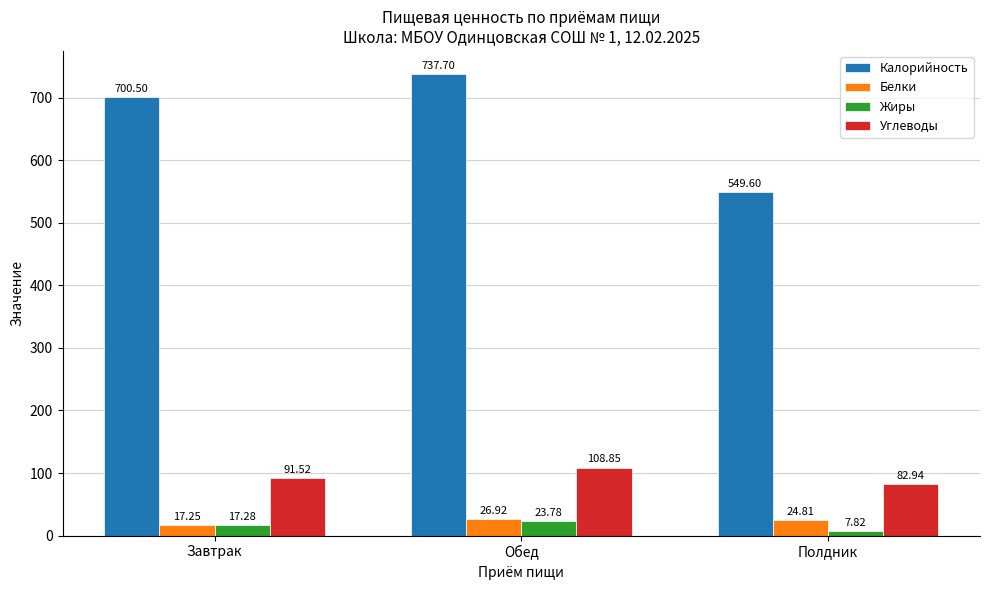

At which label does Углеводы first exceed 91?

Завтрак